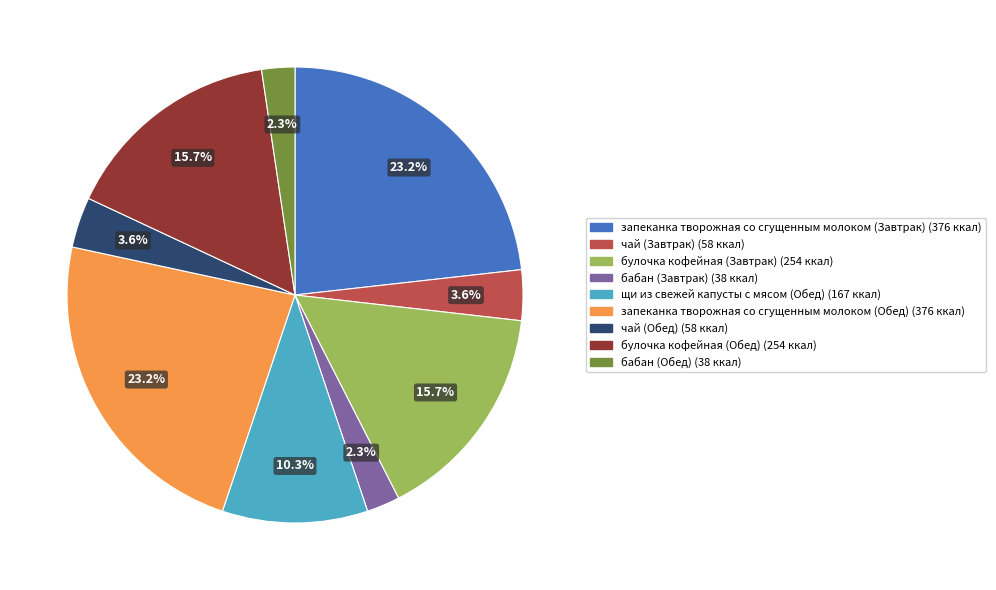

Does булочка кофейная (Обед) account for over 50% of the chart?

No